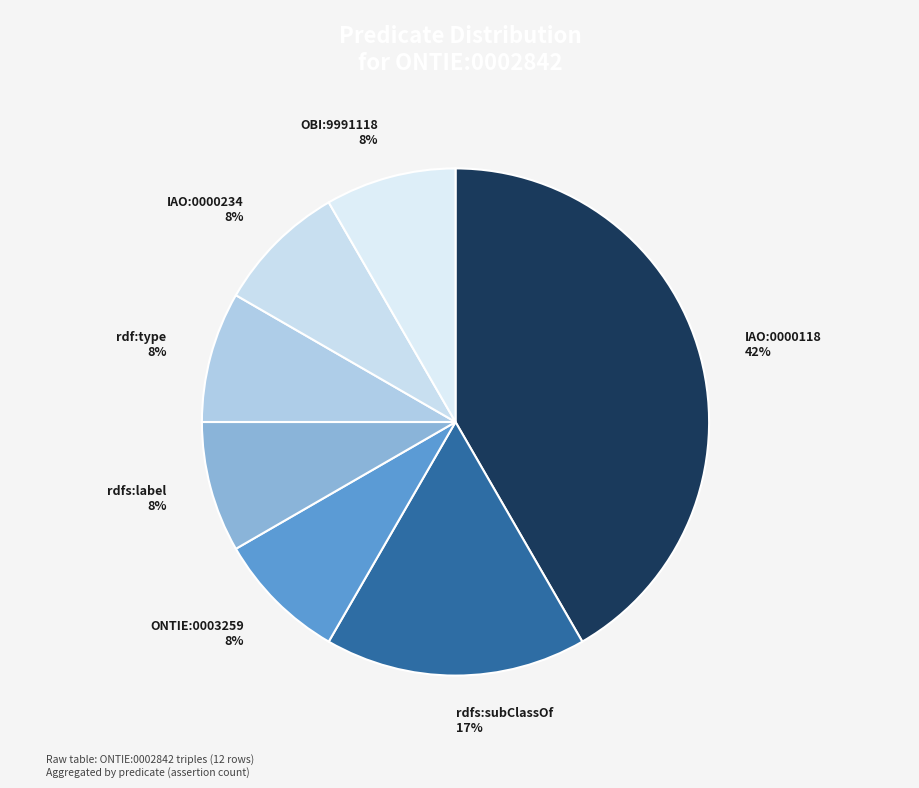

Which category has the biggest portion of the pie?

IAO:0000118